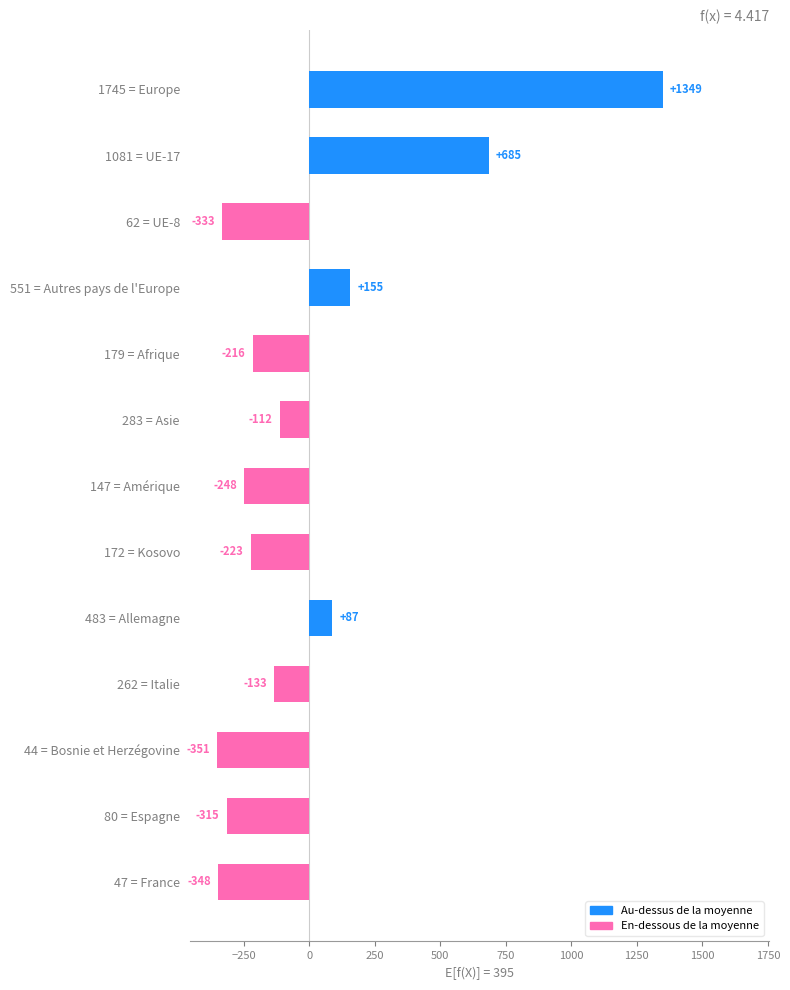

True or false: the data shows -524.9 at 47 = France.

False